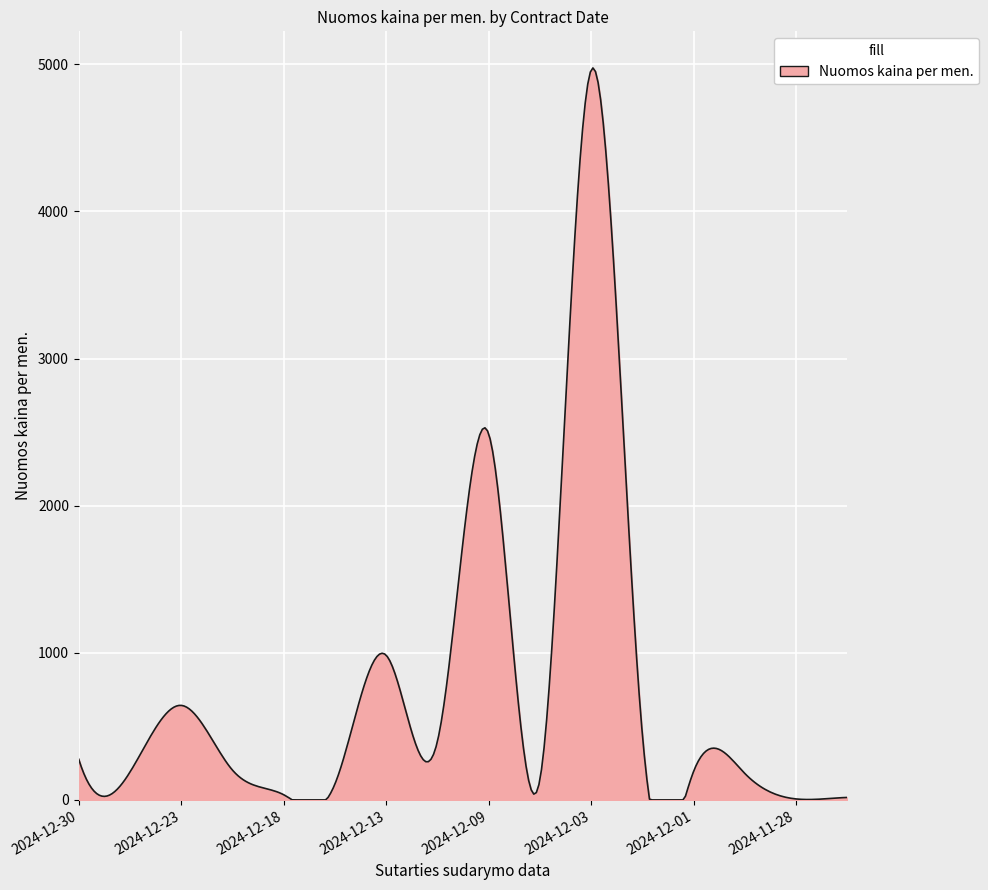

What is the difference between the maximum and minimum values?

4975.5